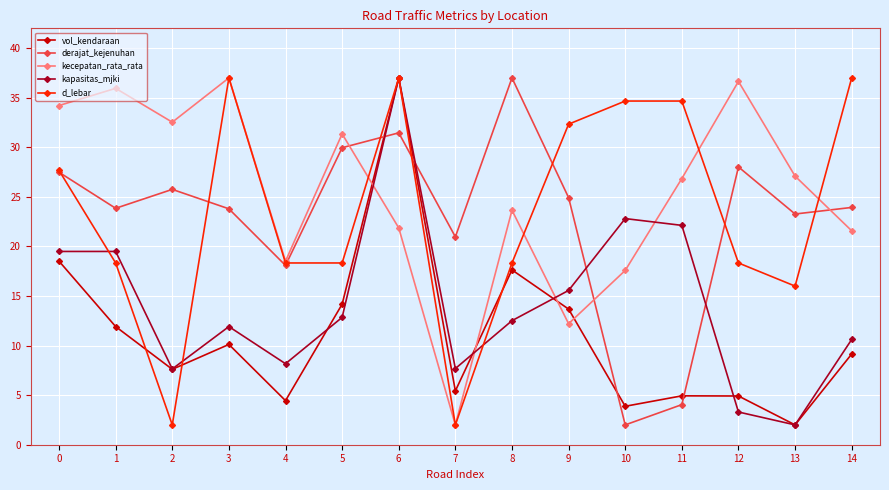

What is the difference between the highest and lowest values at 10?

32.7